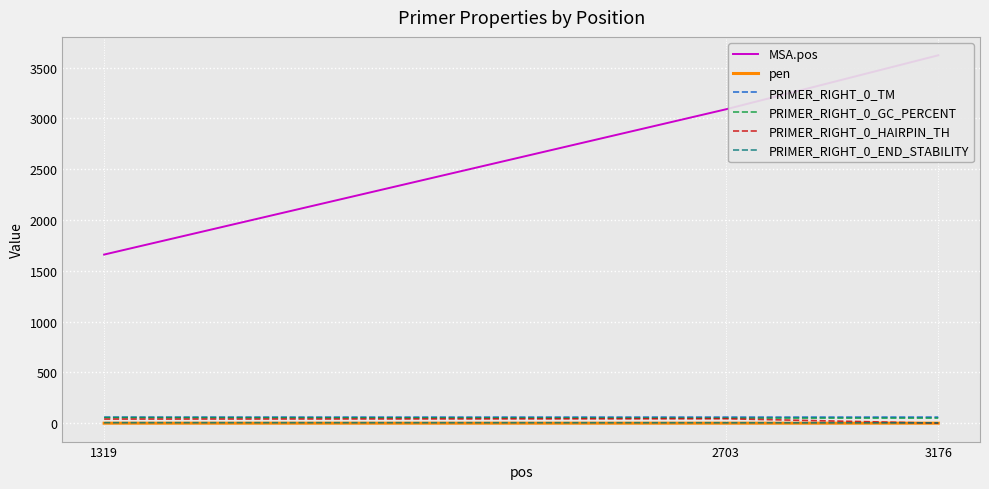

What is the difference between the second highest and minimum values in the MSA.pos series?

1430.0